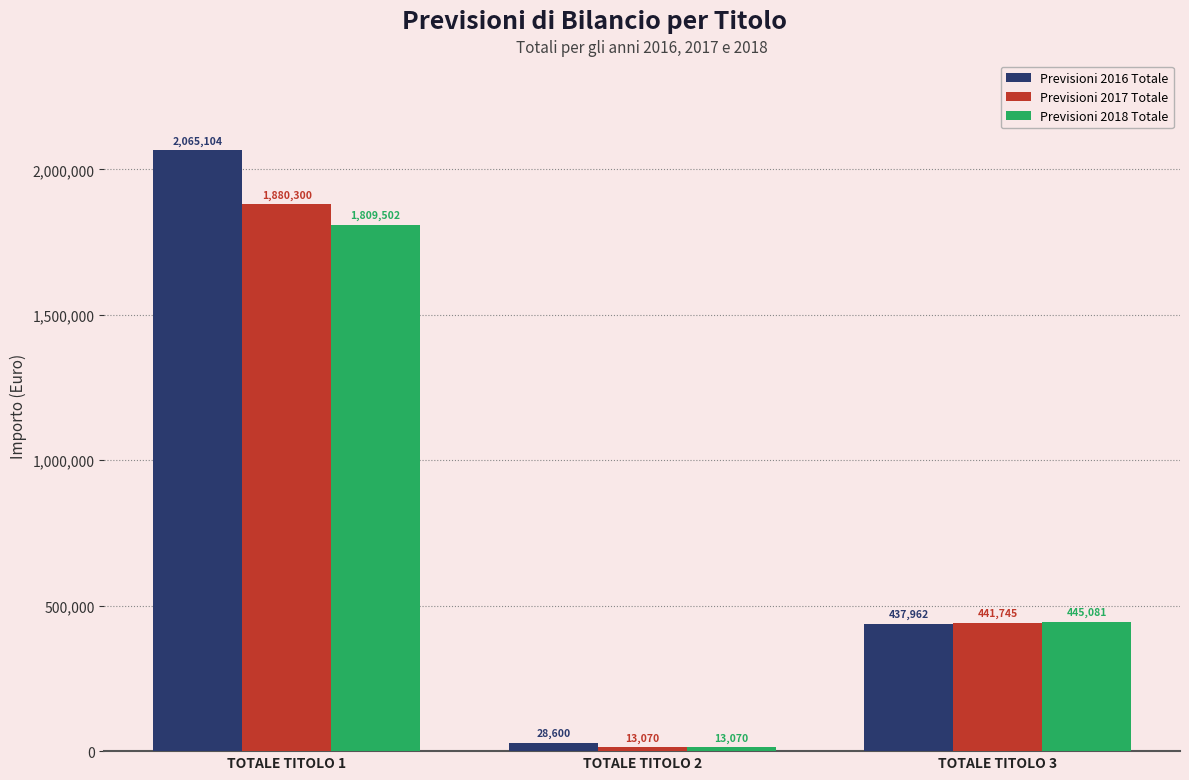

Read the Previsioni 2018 Totale value at TOTALE TITOLO 2, to the nearest 10.

13070